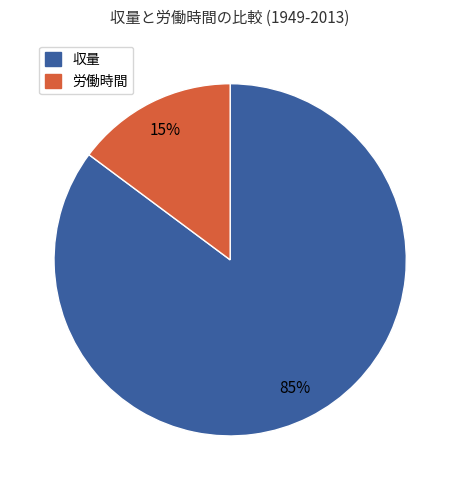

Is there any slice that represents more than half of the pie?

Yes